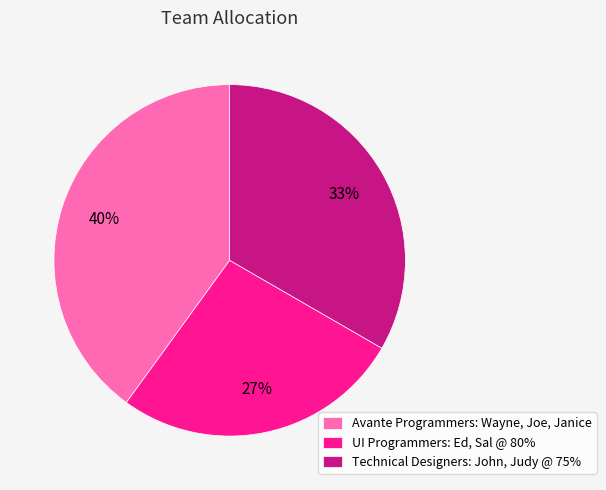

To the nearest percent, what percentage of the pie is Technical Designers: John, Judy @ 75%?

33%